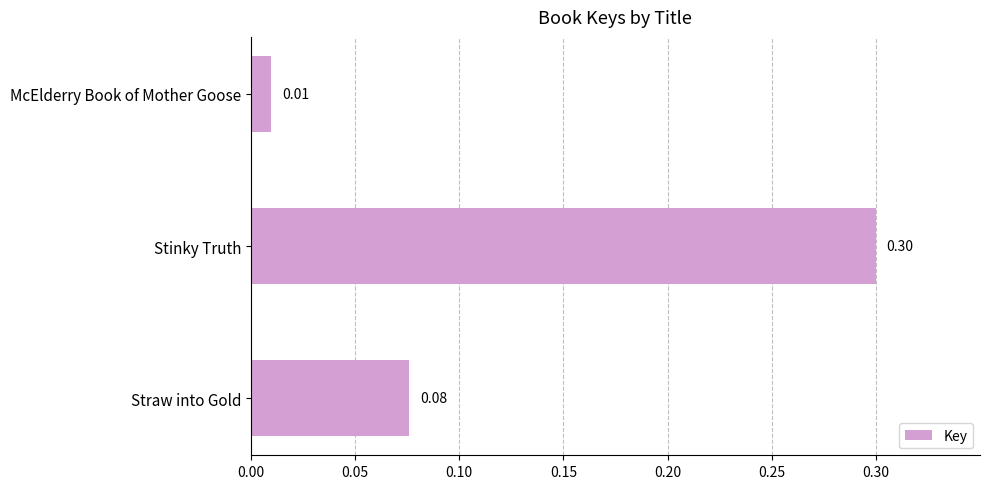

List the labels in order of value, largest first.

Stinky Truth, Straw into Gold, McElderry Book of Mother Goose